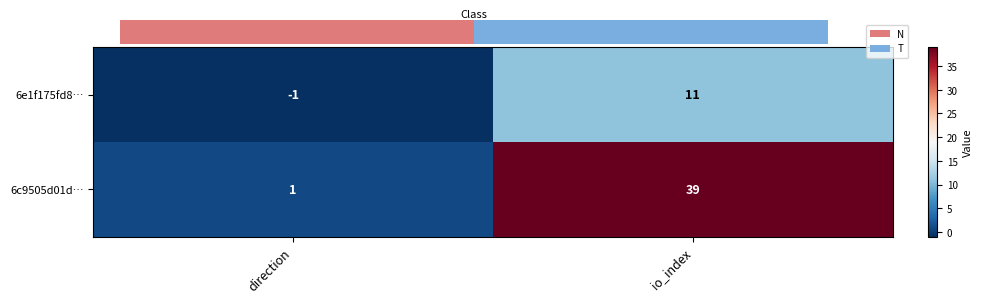

What is the maximum value for 6e1f175fd8…?

11